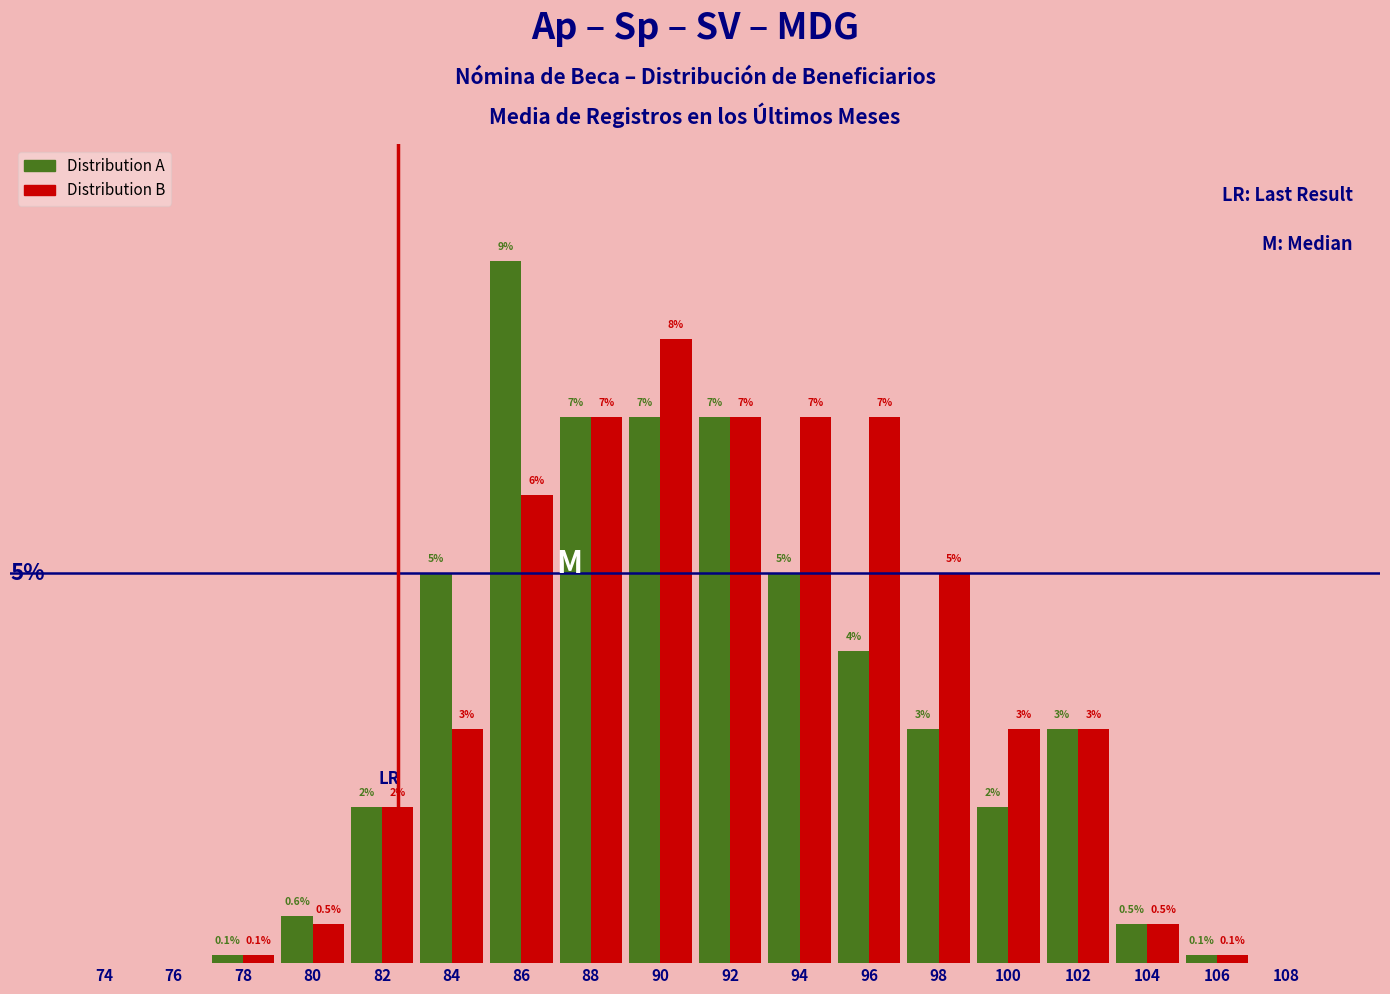

Between 74 and 80, which series saw the biggest shift?

Distribution A